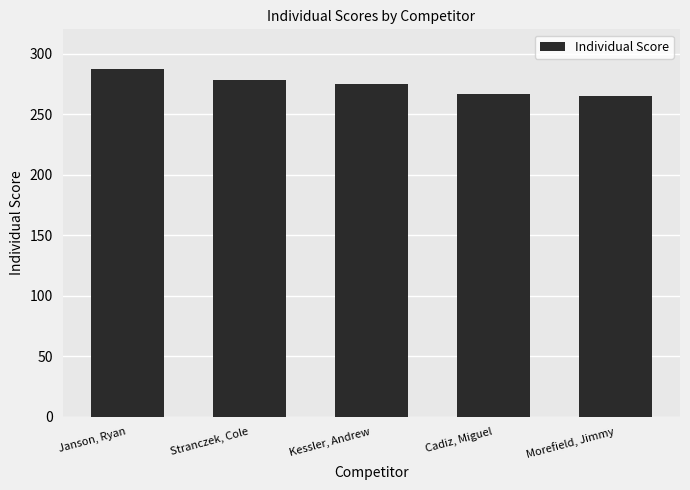

How many distinct data groups are displayed?

1